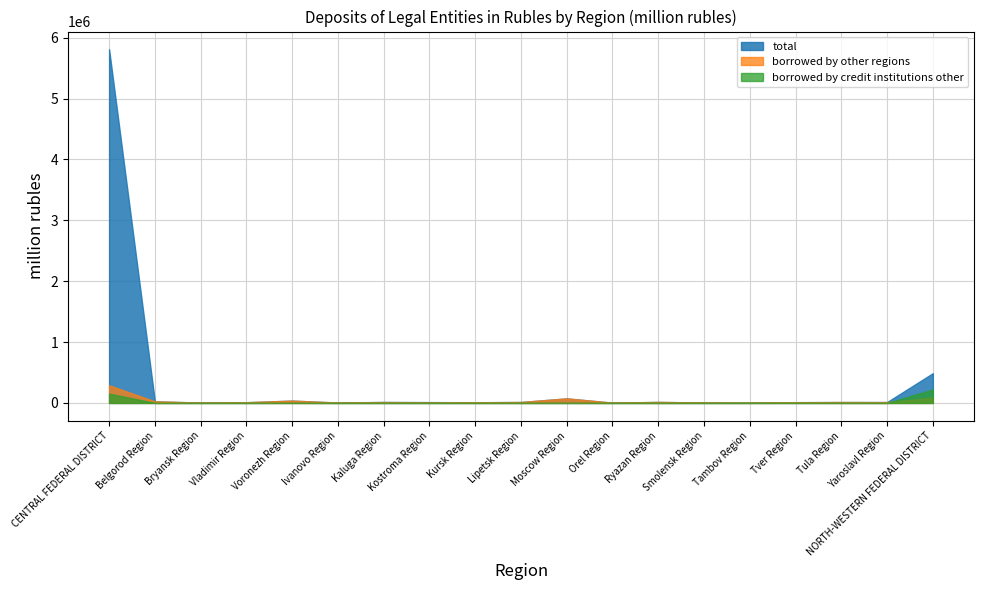

Does the chart display data point markers on the line(s)?

No